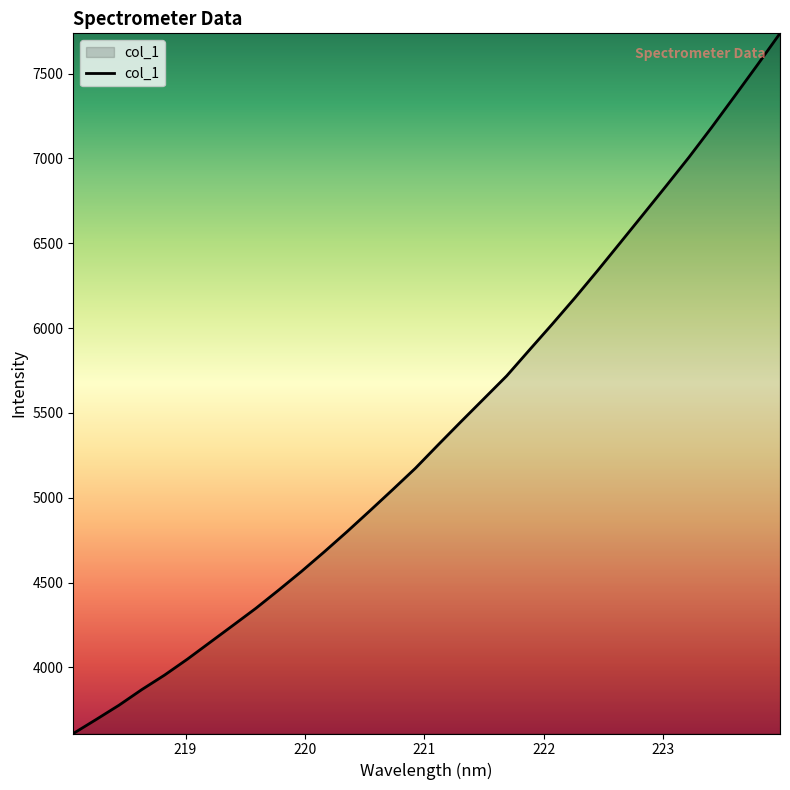

How many lines are shown in the chart?

1